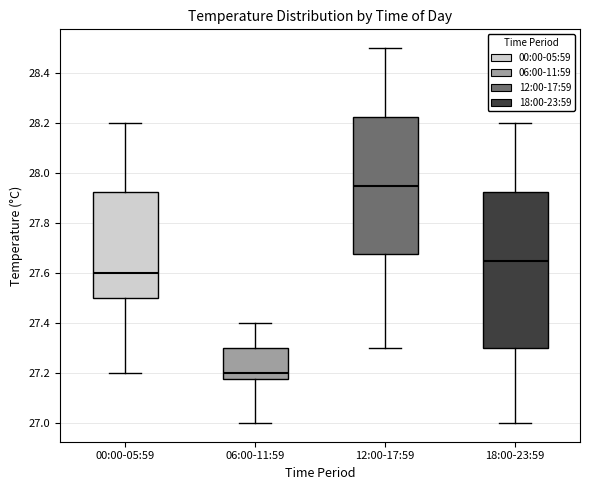

Where is the upper edge of the box for 00:00-05:59 on the y-axis? The values are not printed on the chart, so give them approximately, as read against the axis.

27.92